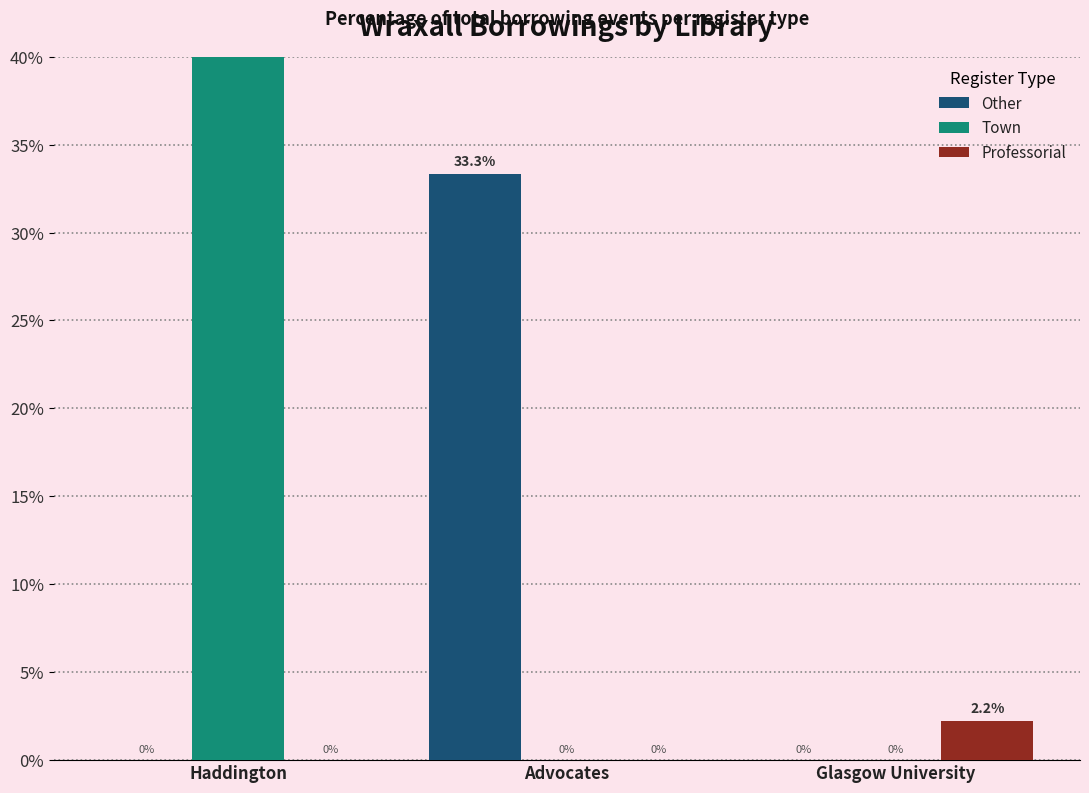

How many groups of bars are there?

3